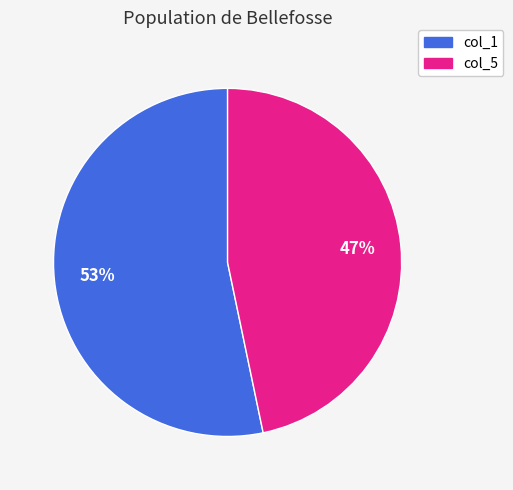

To the nearest percent, what is the average slice percentage?

50%